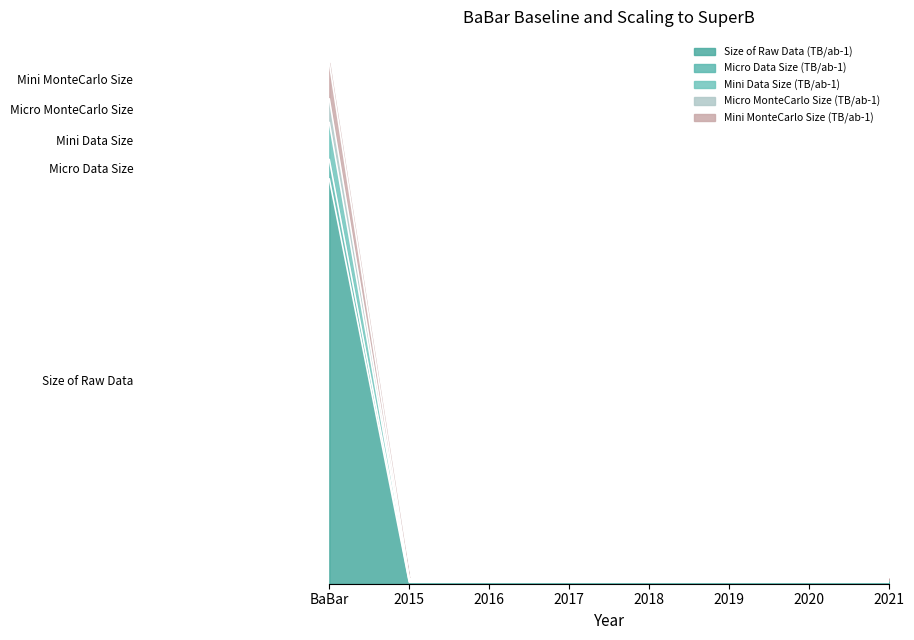

Which category has the highest value in the Mini MonteCarlo Size (TB/ab-1) series?

BaBar